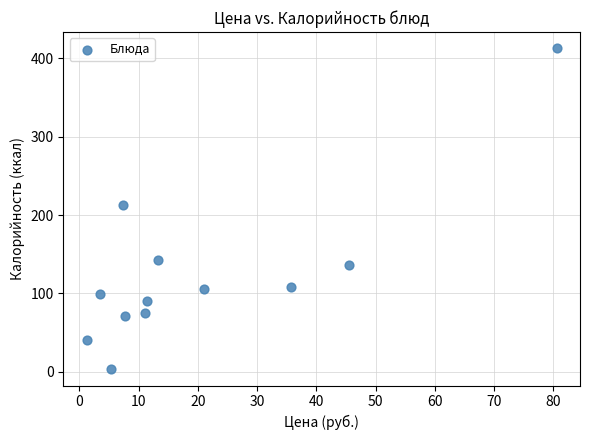

What is the range of X values (max minus min)?

79.2